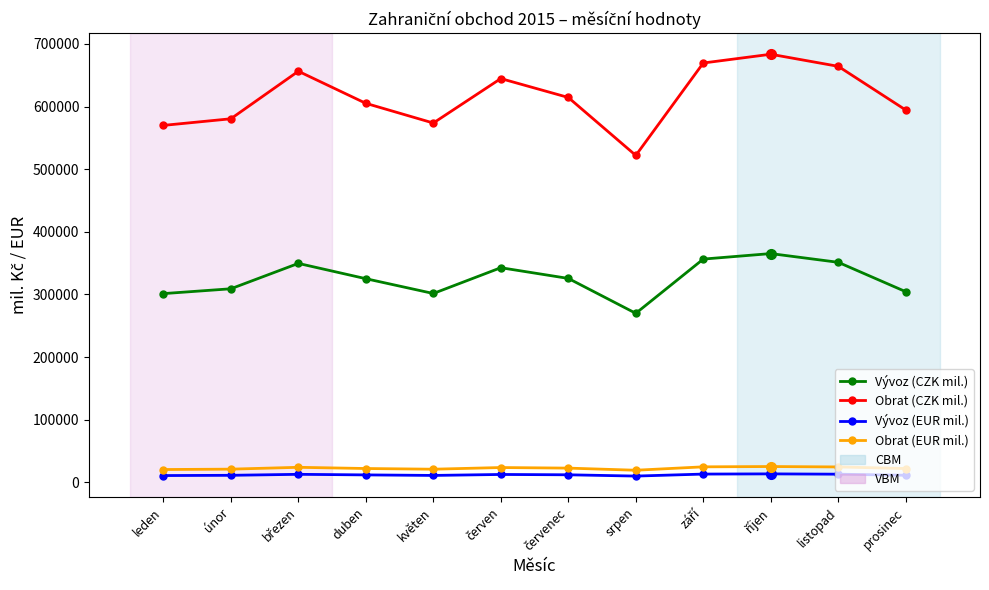

What is the maximum value for Obrat (EUR mil.)?

25217